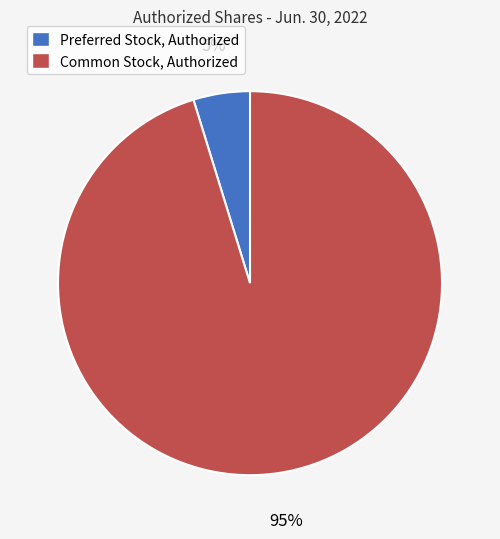

Combined, do Common Stock, Authorized and Preferred Stock, Authorized account for over 50%?

Yes